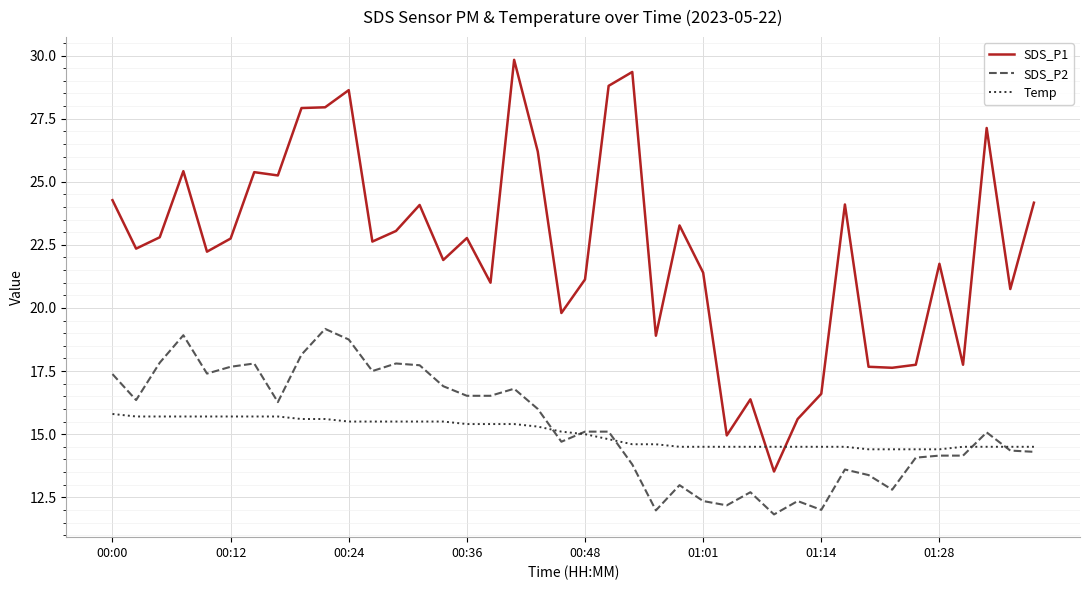

True or false: SDS_P2 has more than 1 points higher than both neighbors.

True